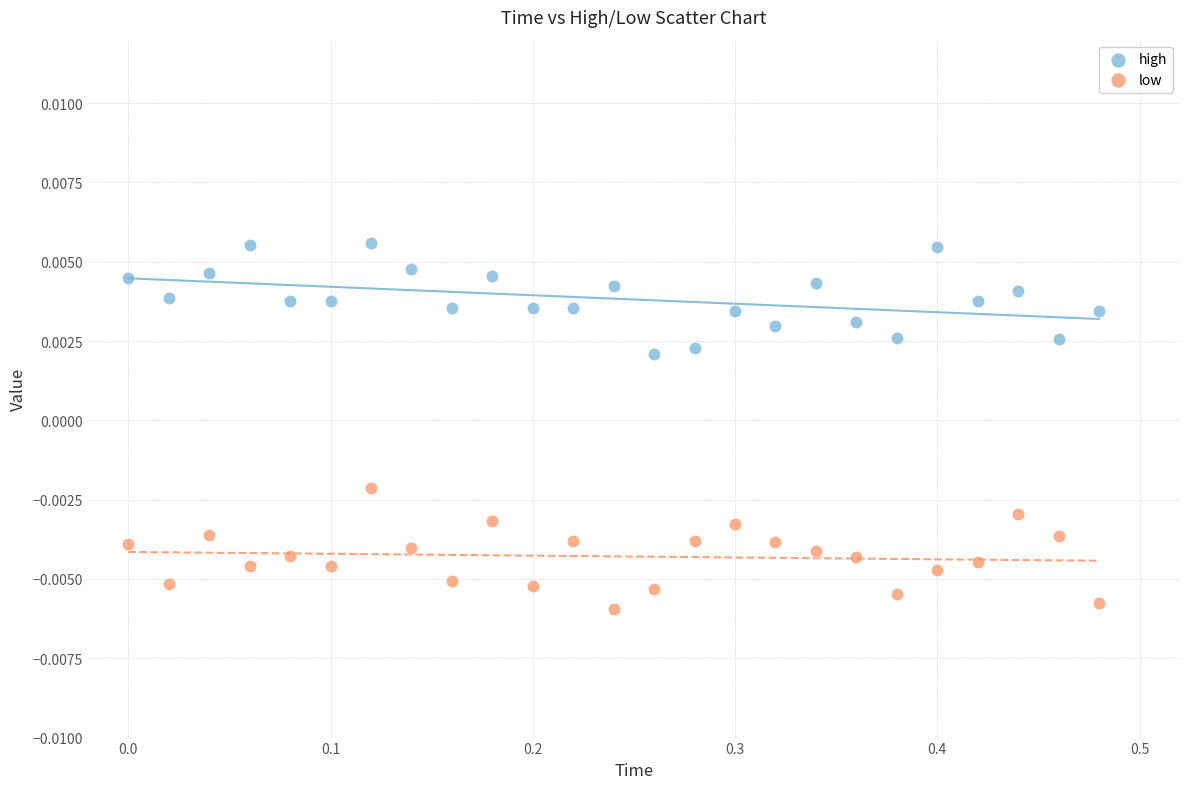

Across all data points, what is the range of X values (max minus min)?

0.5